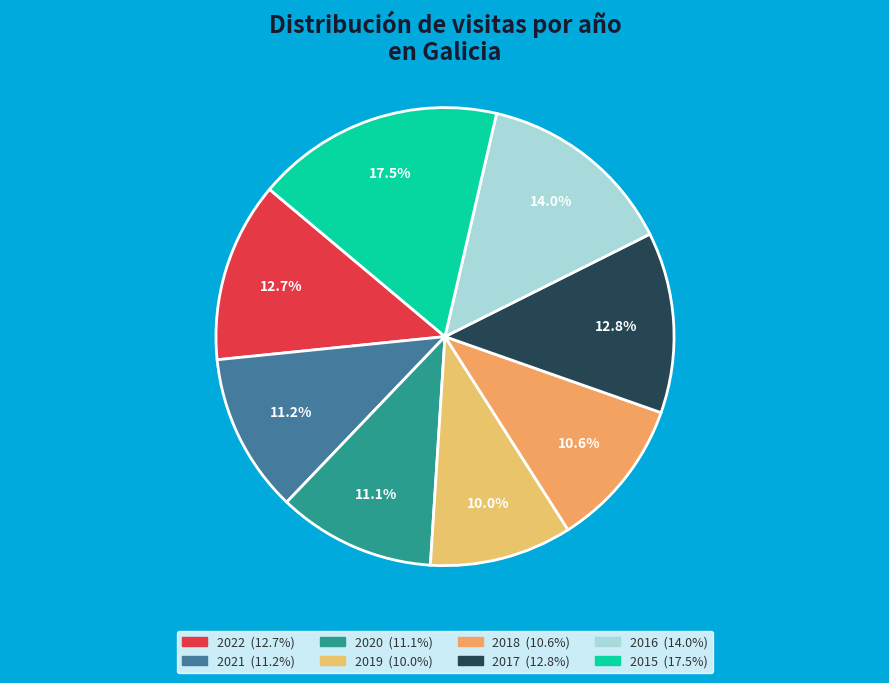

Which slice is the largest?

2015